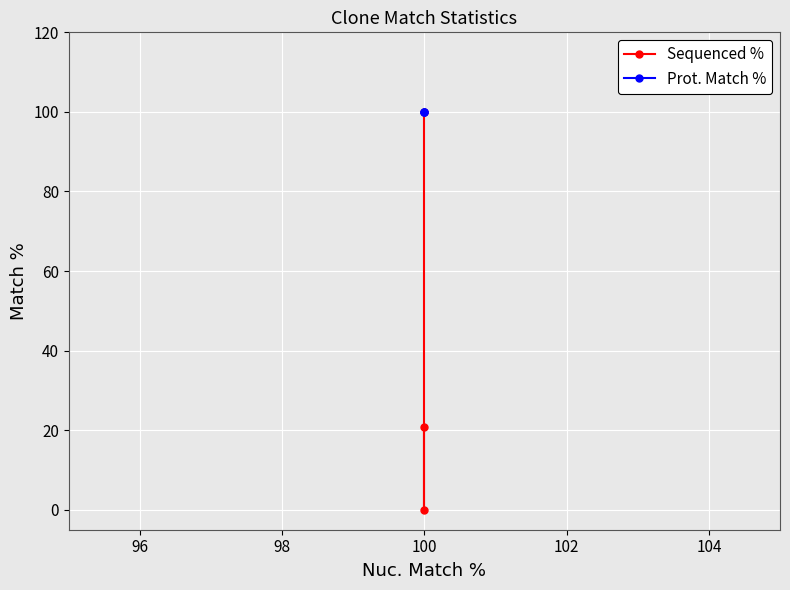

How many Sequenced % values are between 0 and 100?

3